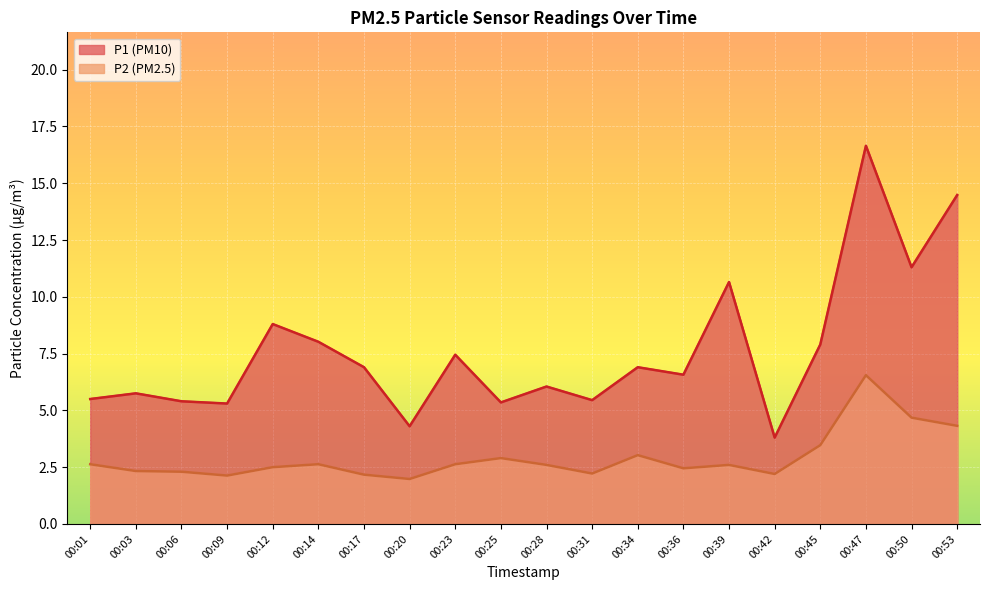

Which series changed the most between 00:34 and 00:50?

P1